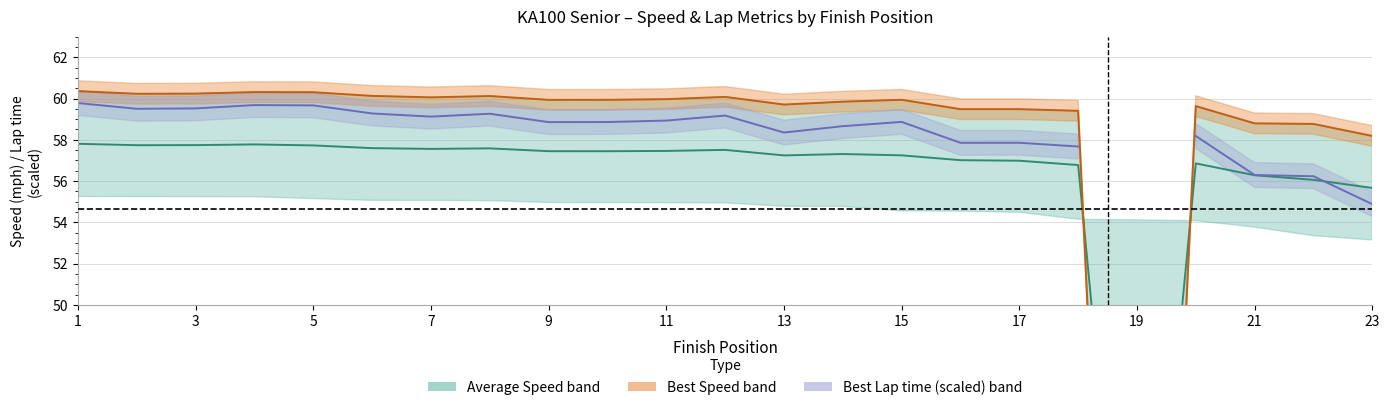

How many series are shown in this chart?

3